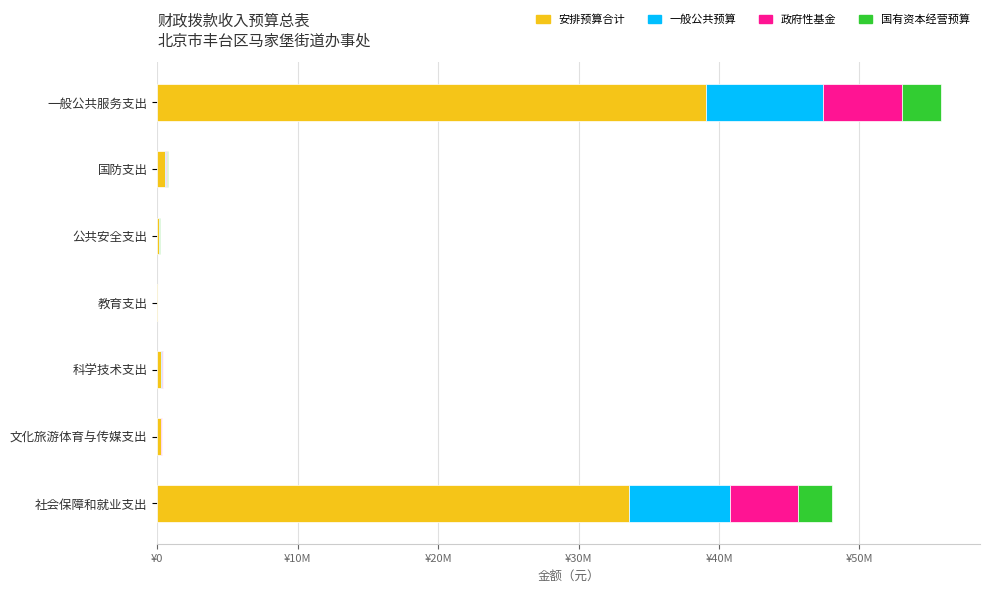

What is the difference between the maximum and minimum values in the 政府性基金 series?

5574247.3